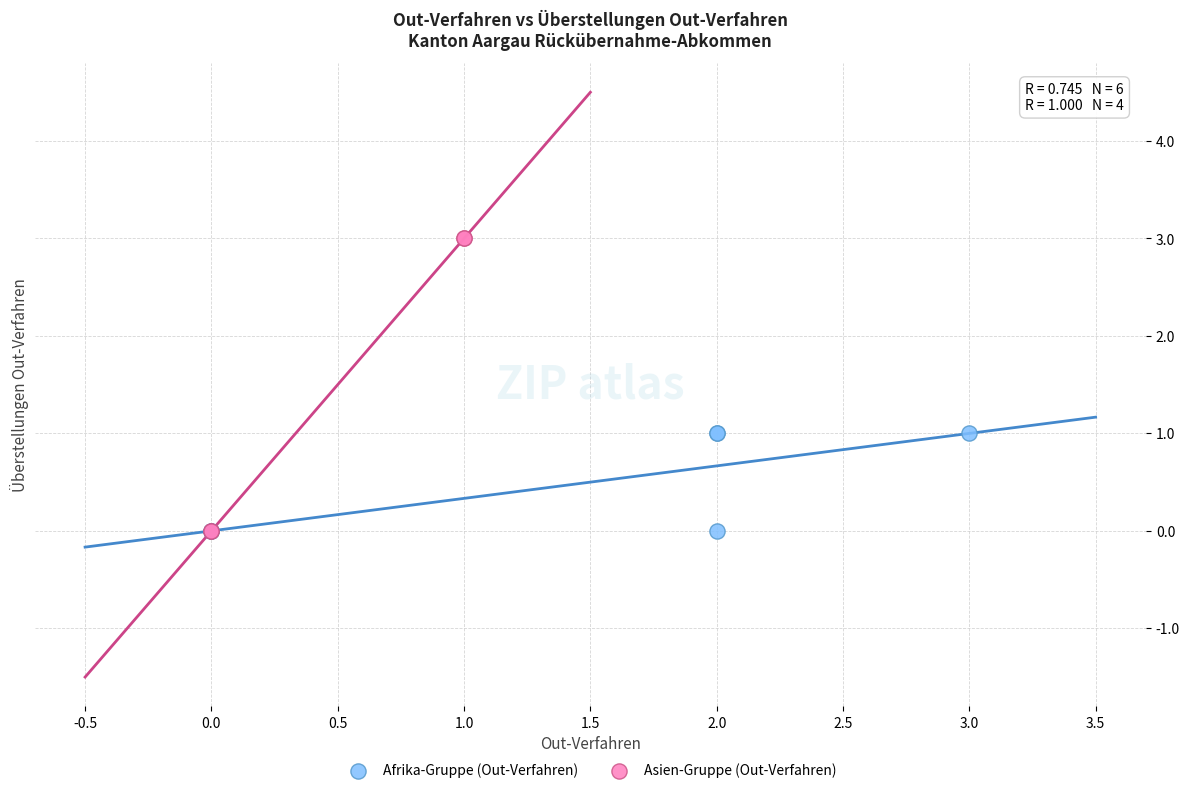

Which series contains the highest Y value?

Asien-Gruppe (Out-Verfahren)